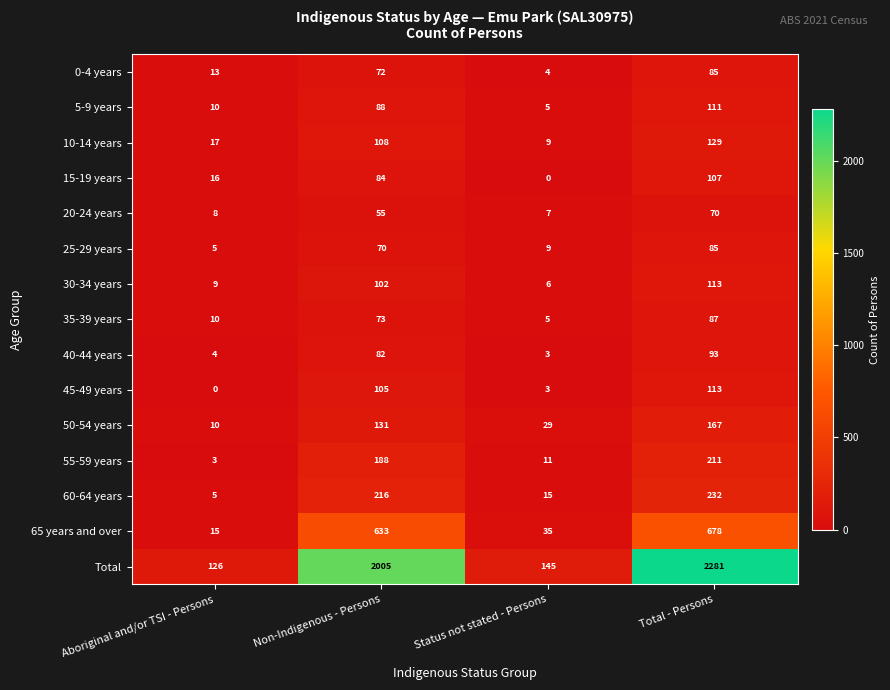

Which series changed the most between Non-Indigenous - Persons and Total - Persons?

Total